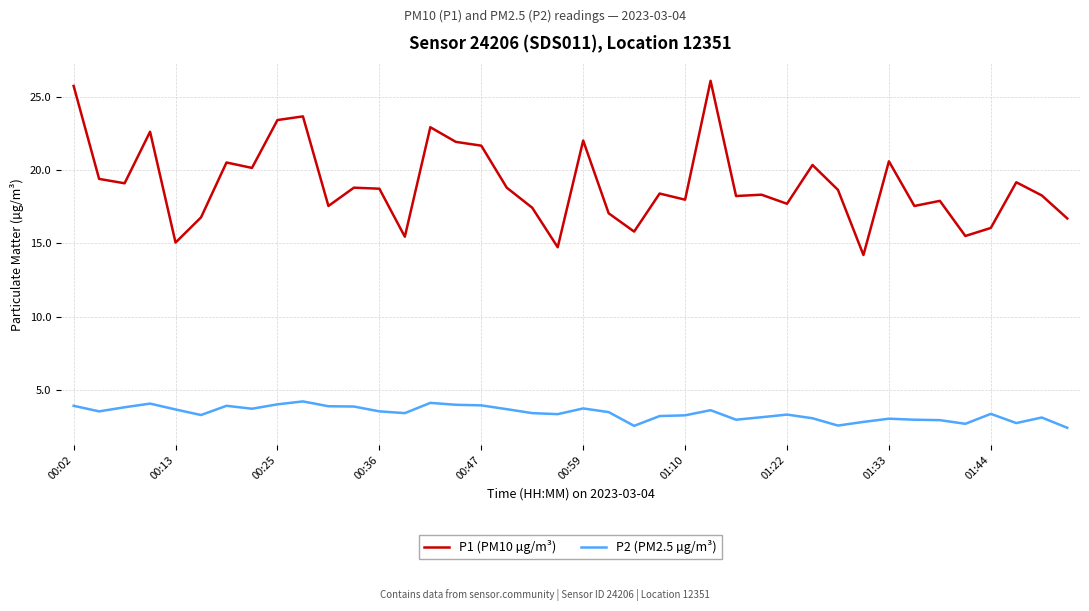

What is the difference between the maximum and minimum values in the P1 (PM10 µg/m³) series?

11.9